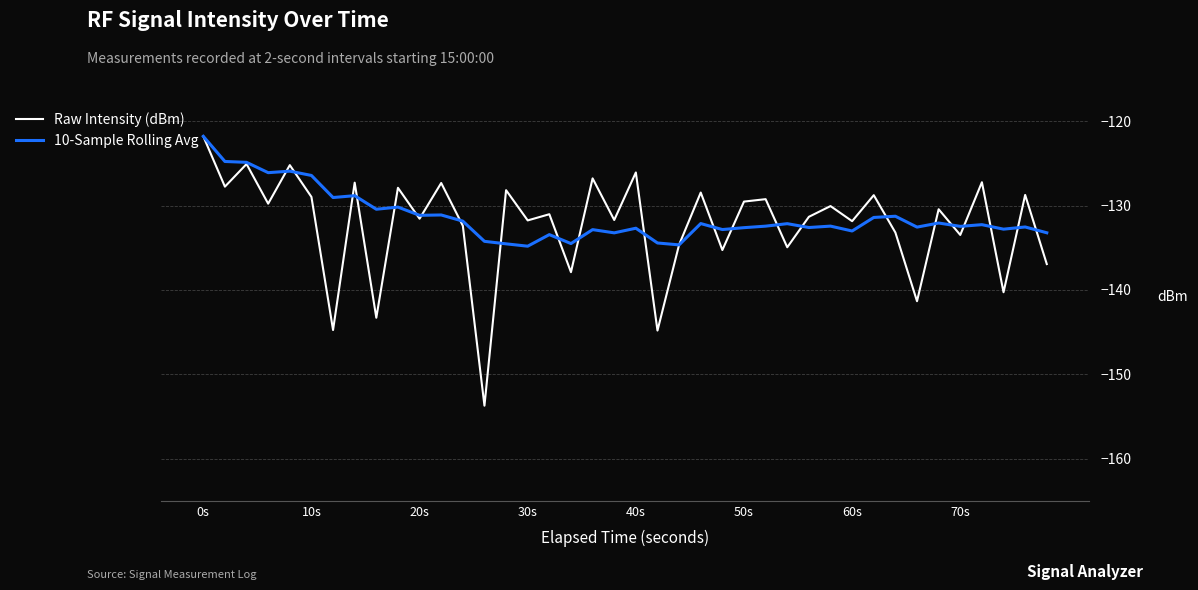

Which series has the widest spread of values?

Raw Intensity (dBm)